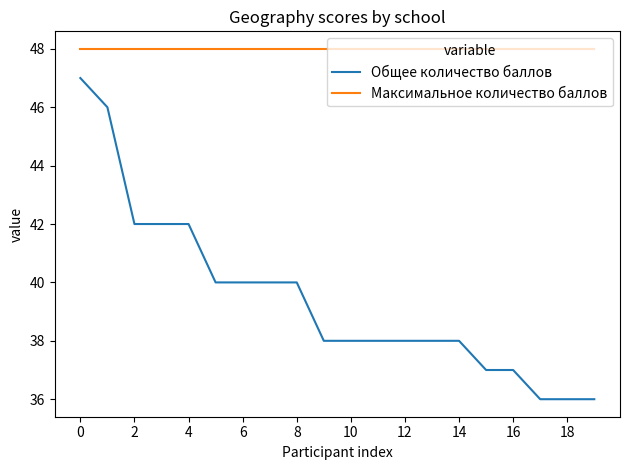

Does the chart display data point markers on the line(s)?

No